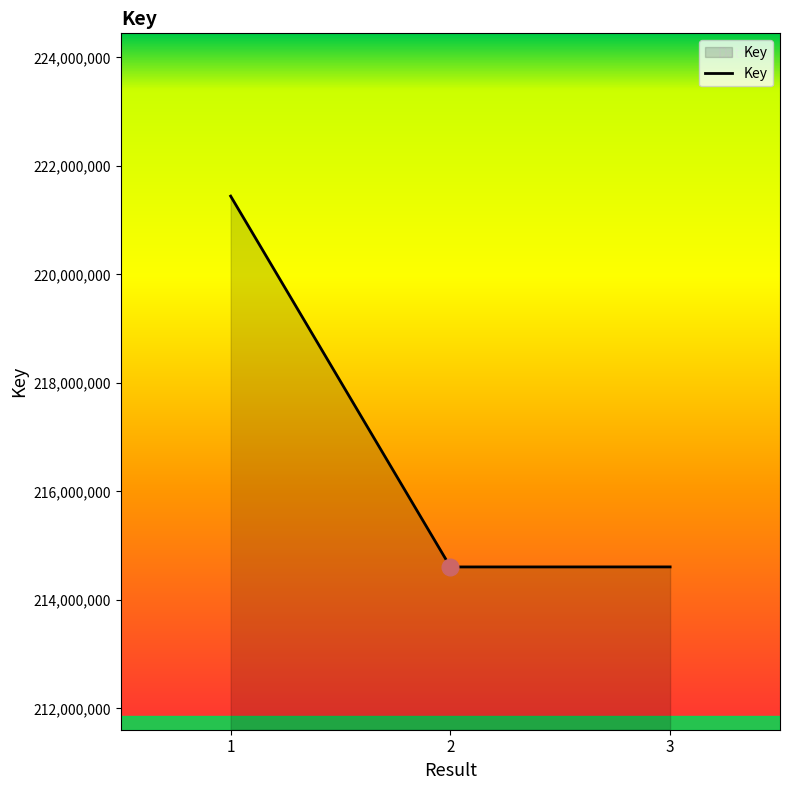

What is the ratio of the value at 1 to the value at 2?

1.0